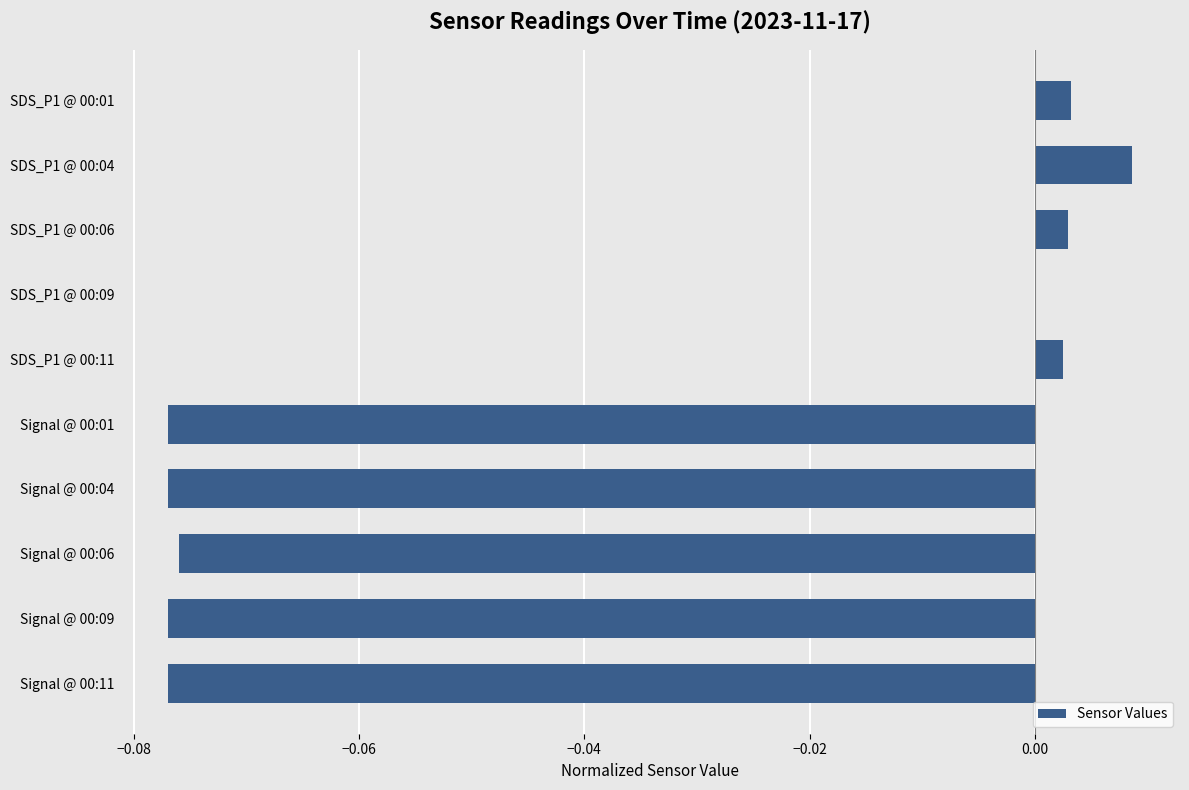

The chart shows a value of -0.0 at Signal @ 00:09. True or false?

False